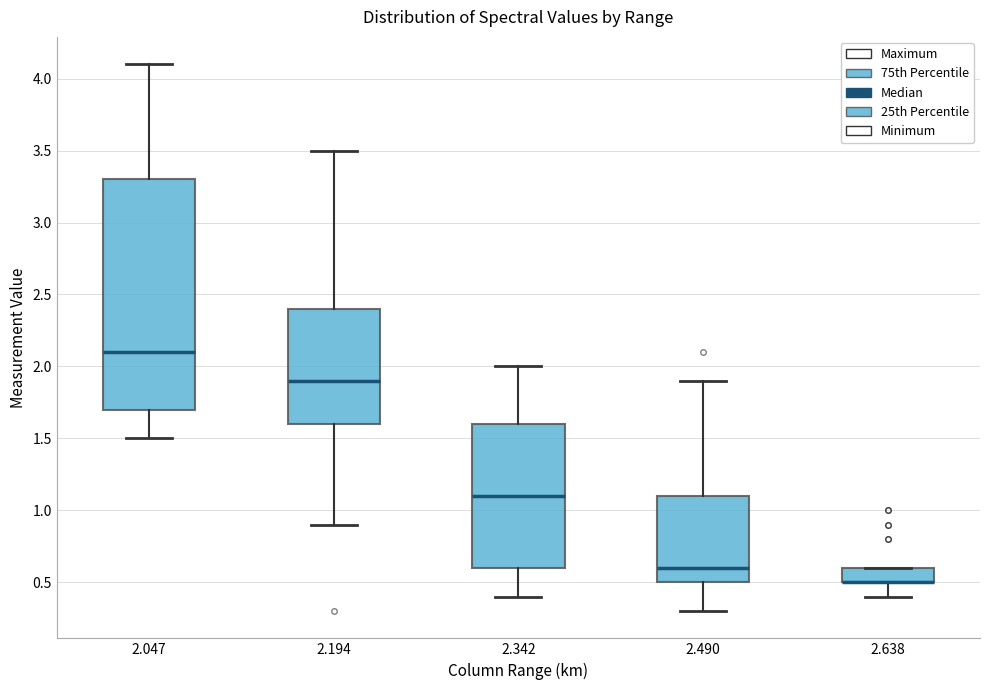

Reading left to right, read every box against the y-axis: the position of its median line, the range the box covers, and the ends of its whiskers. The values are not printed on the chart, so give them approximately, as read against the axis.

2.047: median 2.1, box 1.7 to 3.3, whiskers 1.5 to 4.1
2.194: median 1.9, box 1.6 to 2.4, whiskers 0.9 to 3.5
2.342: median 1.1, box 0.6 to 1.6, whiskers 0.4 to 2.0
2.490: median 0.6, box 0.5 to 1.1, whiskers 0.3 to 1.9
2.638: median 0.5 (drawn on the box's lower edge), box 0.5 to 0.6, whiskers 0.4 to 0.6